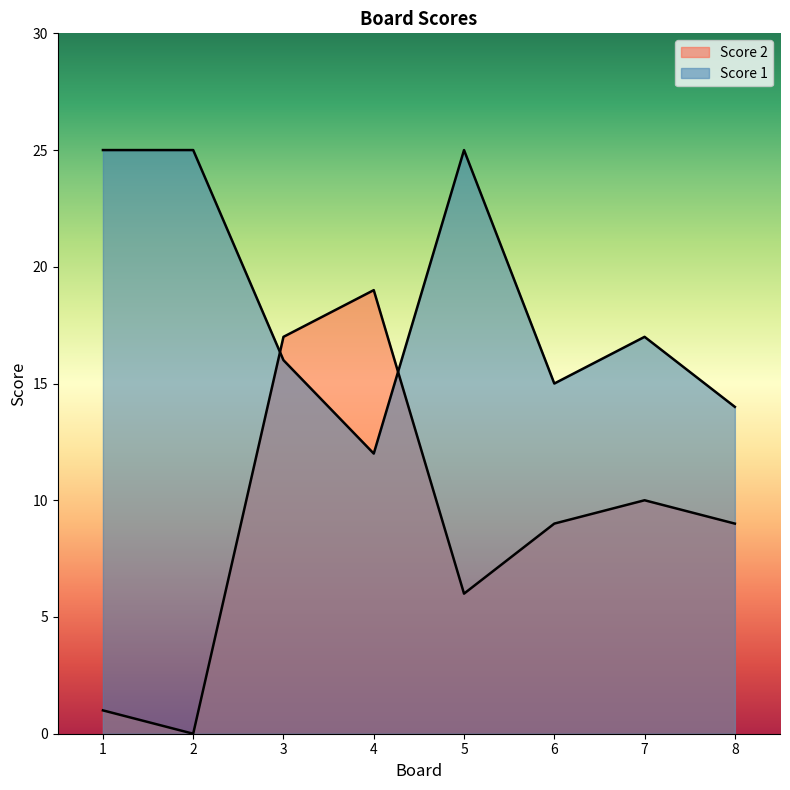

What is the greatest value displayed?

25